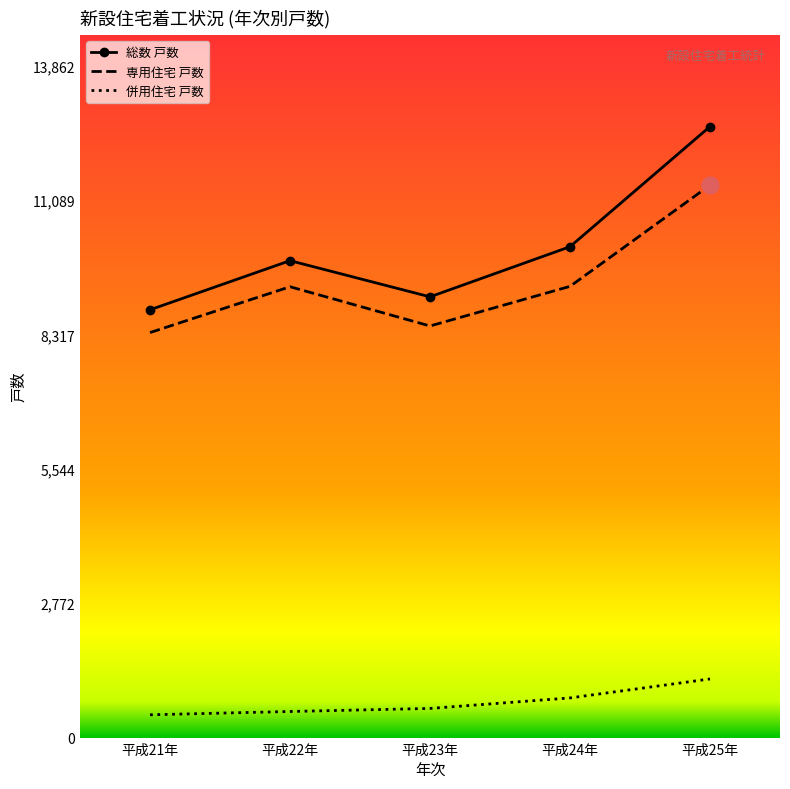

Between 平成22年 and 平成25年, which series saw the biggest shift?

総数 戸数